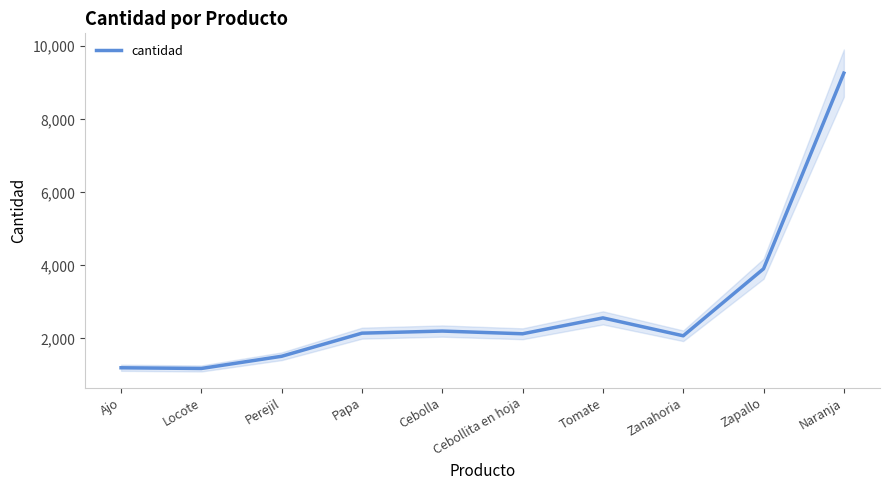

Rank the categories by value from highest to lowest.

Naranja, Zapallo, Tomate, Cebolla, Papa, Cebollita en hoja, Zanahoria, Perejil, Ajo, Locote